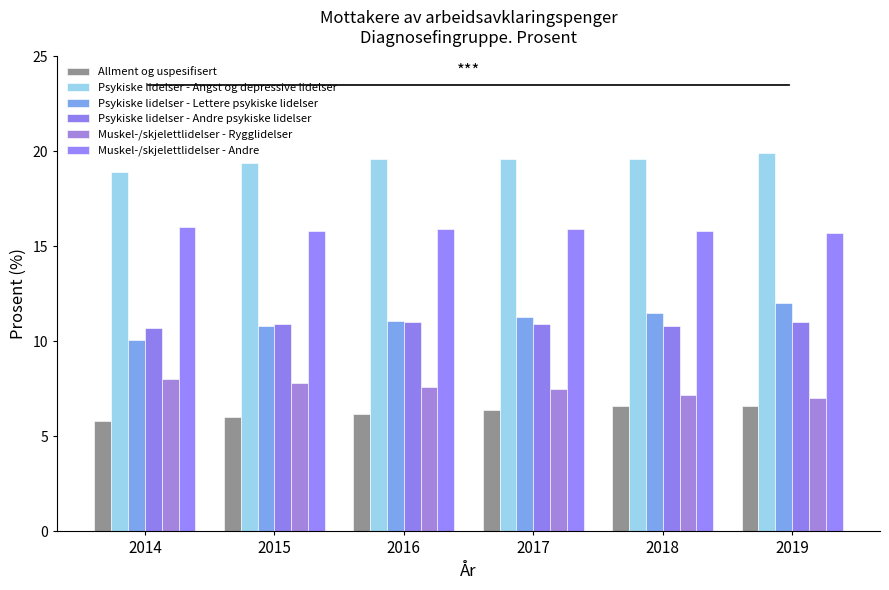

What is the highest value of the Muskel-/skjelettlidelser - Andre series?

16.0